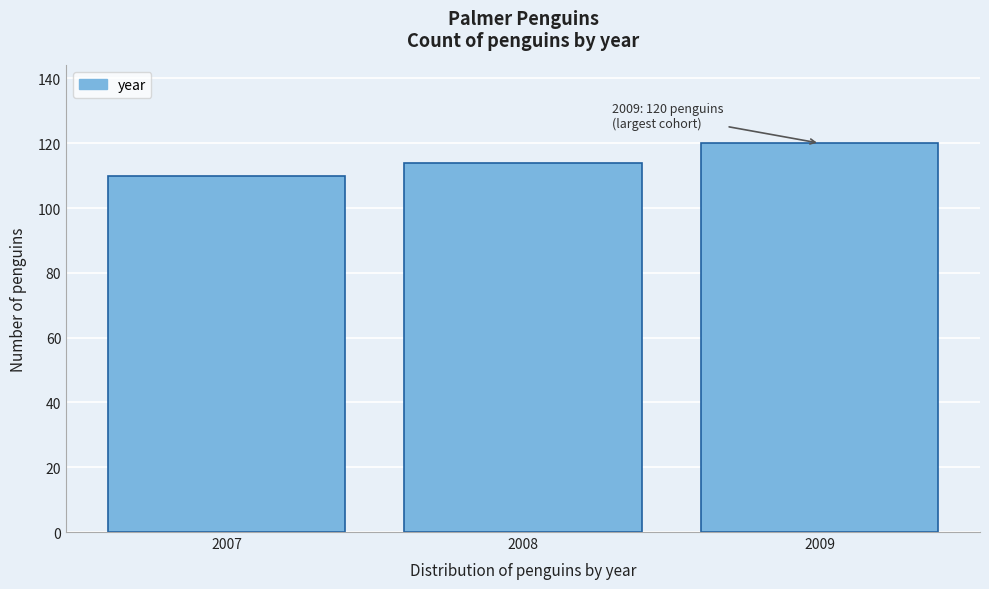

Reading left to right, extract all data points from this chart.

2007=110	2008=114	2009=120